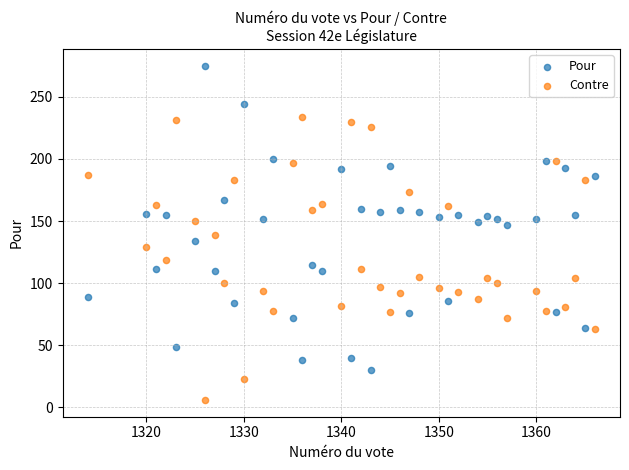

Which series contains the highest Y value?

Pour